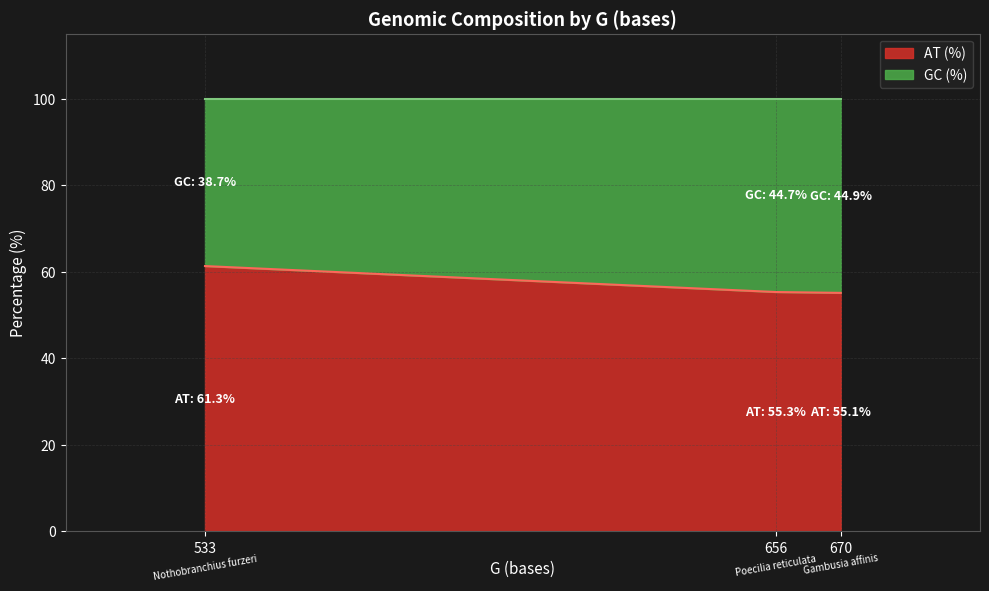

List the series in order of their overall mean, highest first.

AT (%), GC (%)